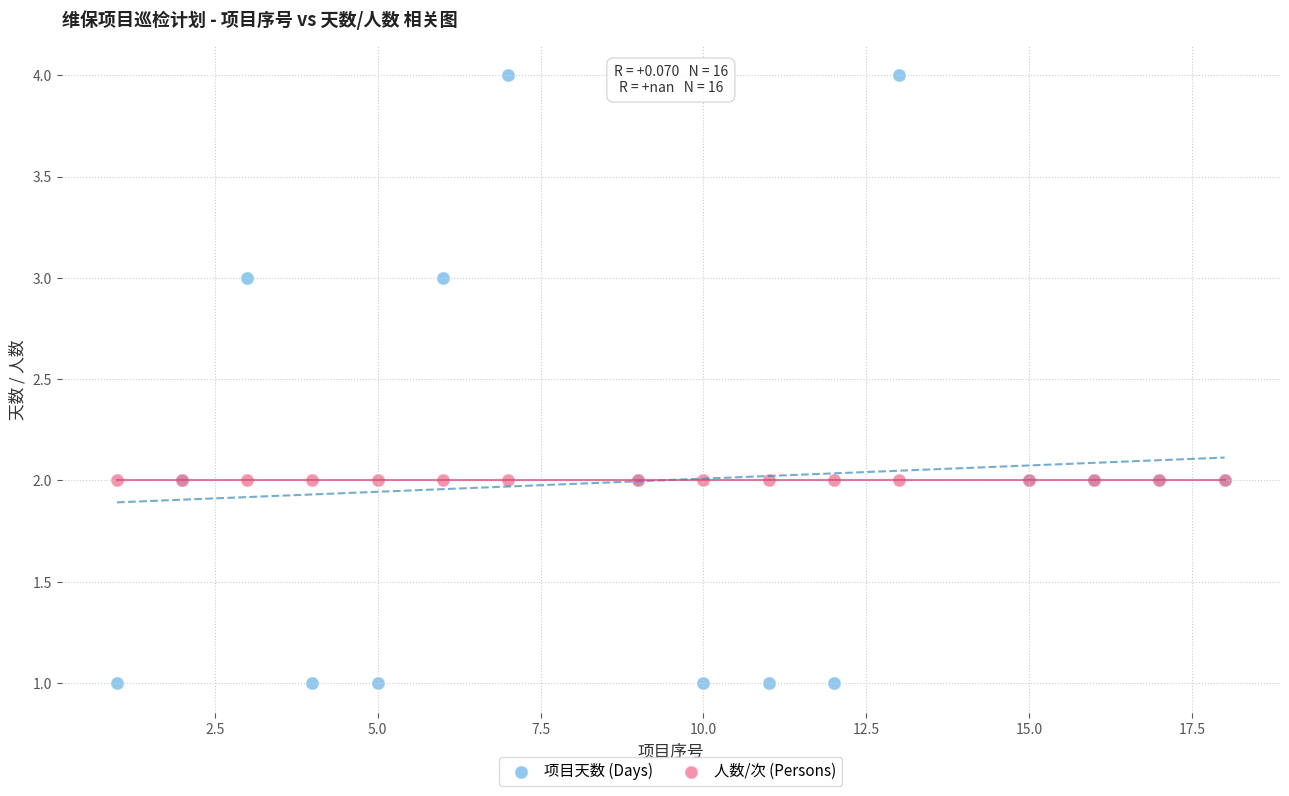

Which series contains the lowest Y value?

项目天数 (Days)